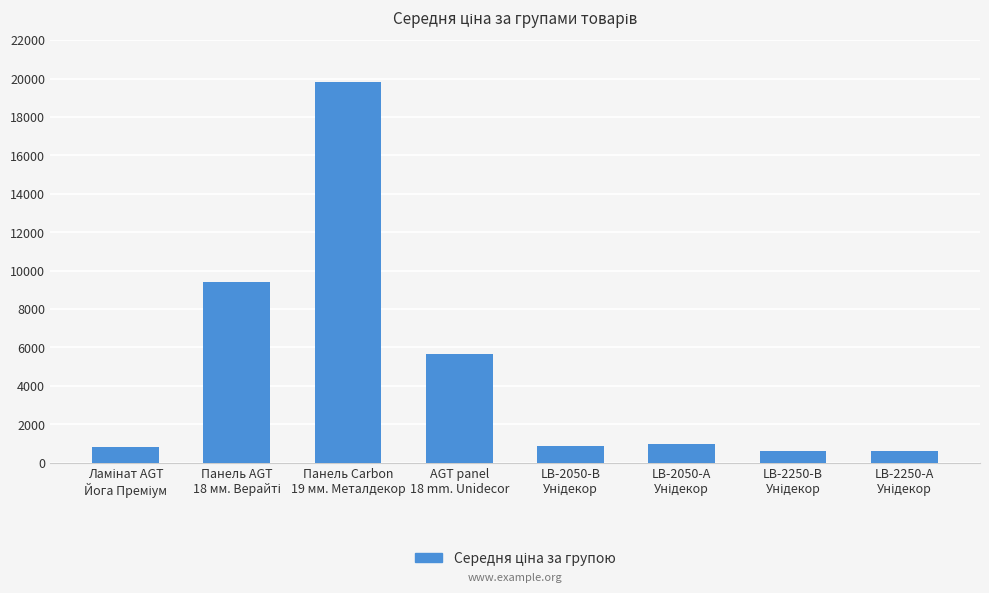

What is the ratio of the value at AGT panel
18 mm. Unidecor to the value at Панель Carbon
19 мм. Металдекор?

0.3